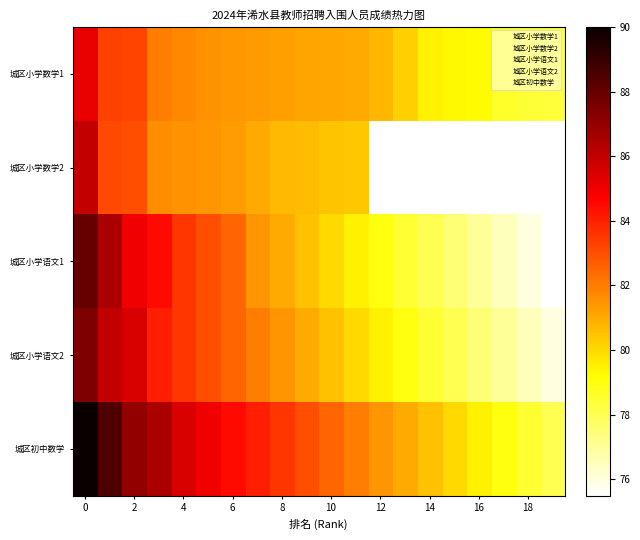

At how many categories does at least one series exceed 82?

11